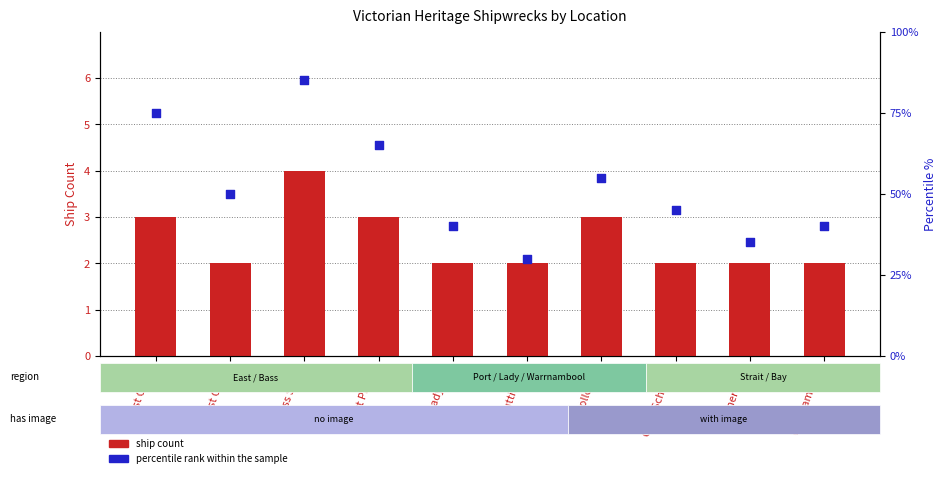

Which series has the largest Y range (max minus min)?

percentile rank within the sample